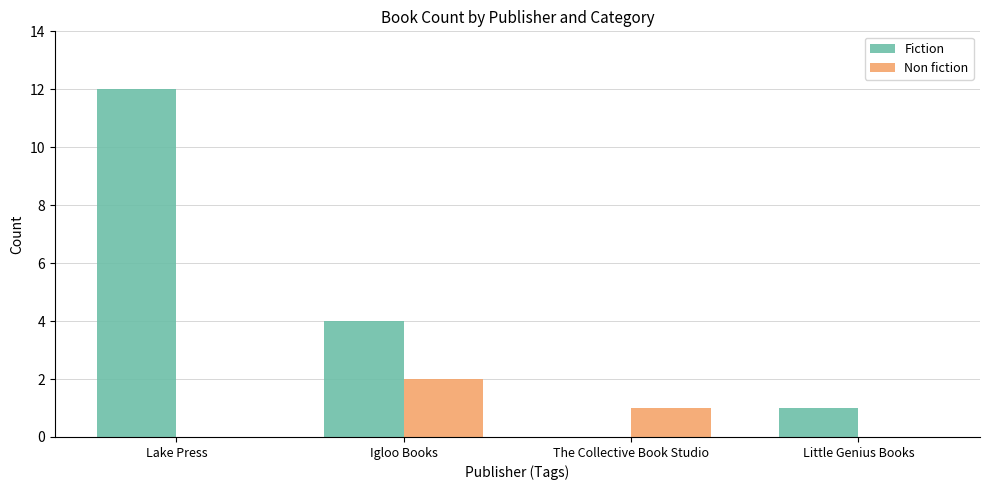

What is the average value of the Non fiction series?

1